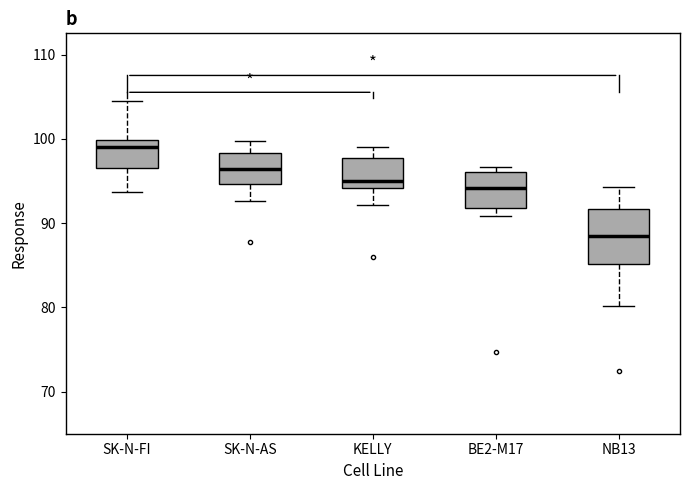

Reading left to right, read every box against the y-axis: the position of its median line, the range the box covers, and the ends of its whiskers. The values are not printed on the chart, so give them approximately, as read against the axis.

SK-N-FI: median 99, box 97 to 100, whiskers 94 to 105
SK-N-AS: median 96, box 95 to 98, whiskers 93 to 100
KELLY: median 95, box 94 to 98, whiskers 92 to 99
BE2-M17: median 94, box 92 to 96, whiskers 91 to 97
NB13: median 89, box 85 to 92, whiskers 80 to 94